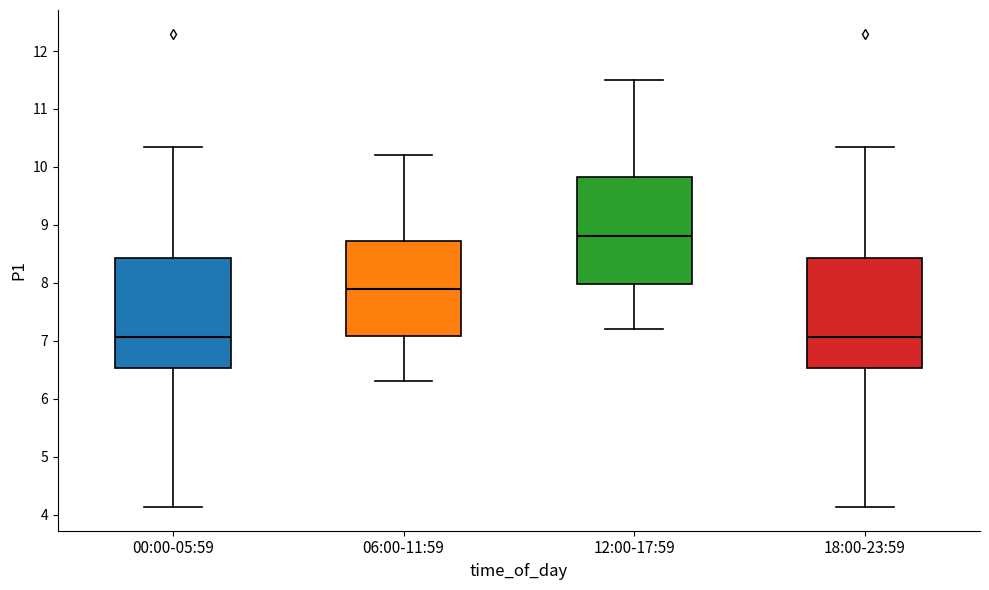

Where is the lower edge of the box for 00:00-05:59 on the y-axis? The values are not printed on the chart, so give them approximately, as read against the axis.

6.5